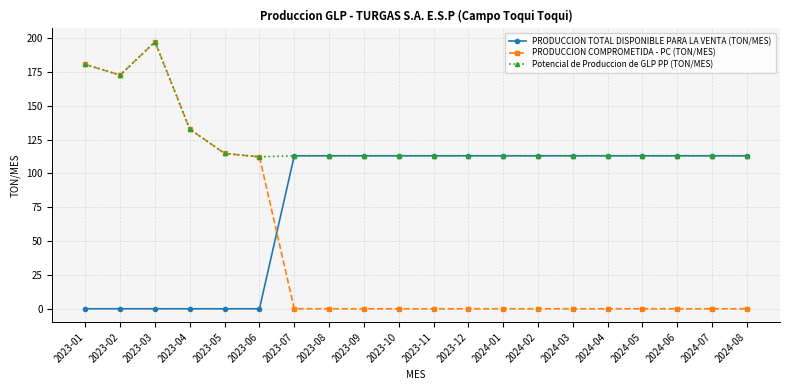

How many lines are shown in the chart?

3